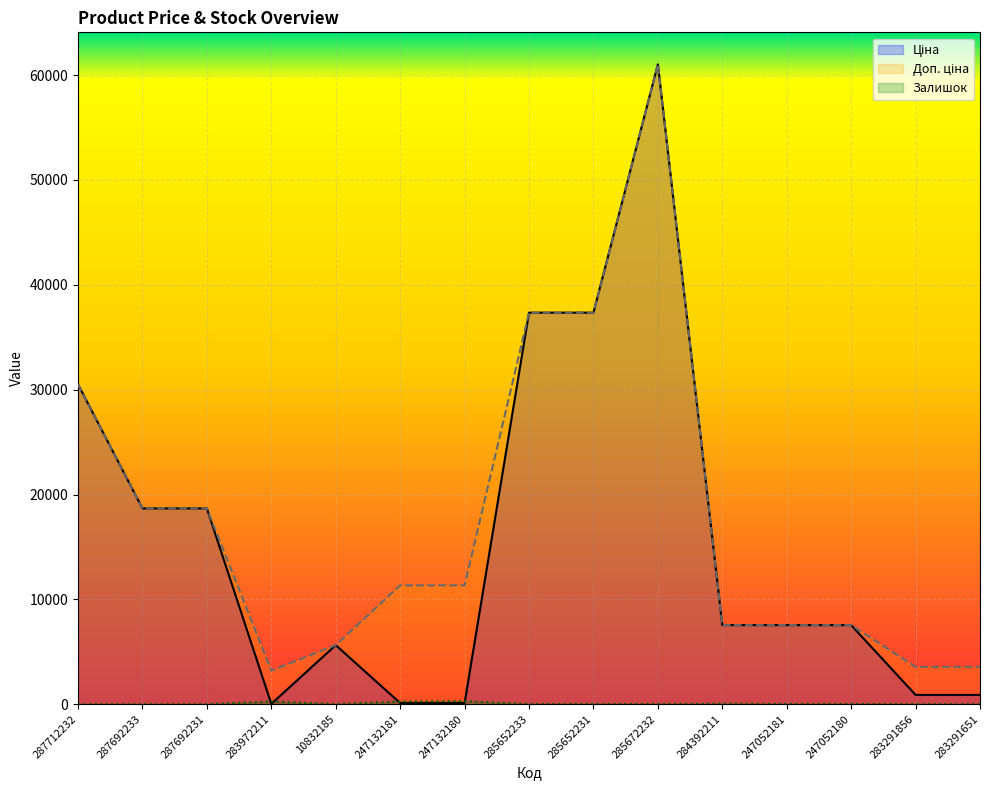

What is the value of the Доп. ціна point at the 15th from the left?

3559.7